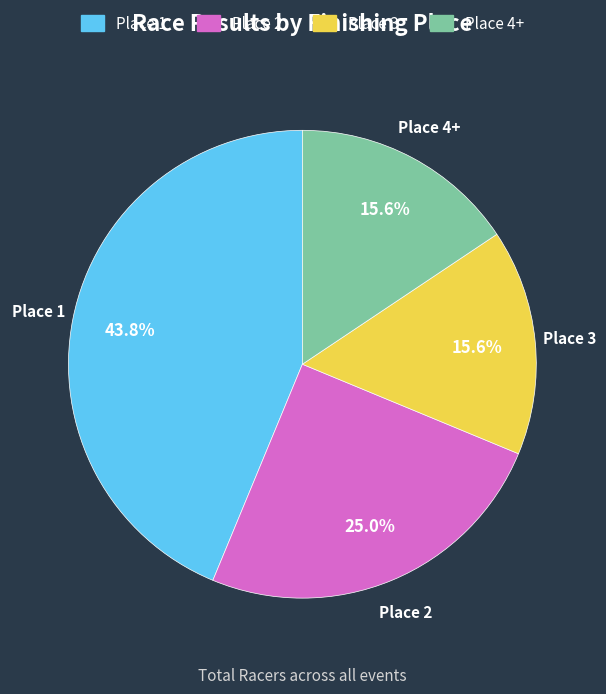

Which slice is the largest?

Place 1